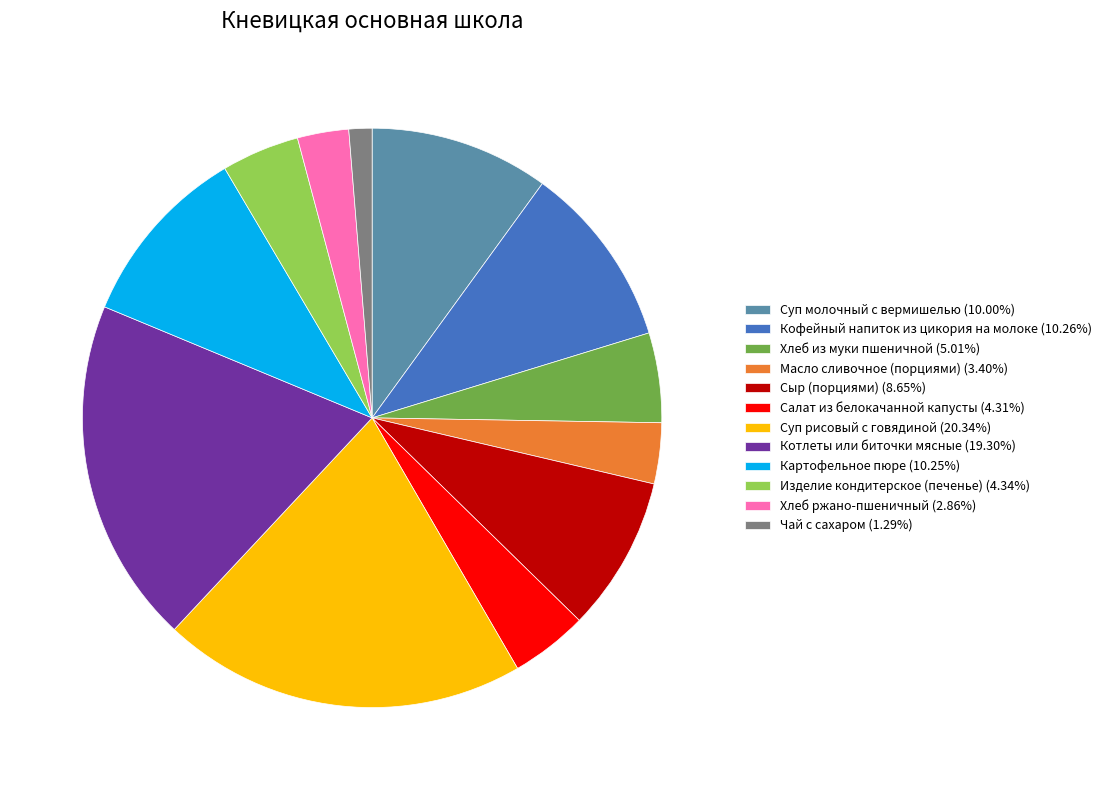

Is there any slice that represents more than half of the pie?

No